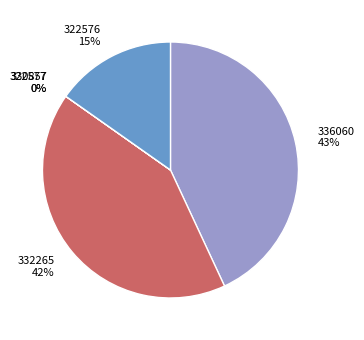

To the nearest percent, what is the average slice percentage?

20%